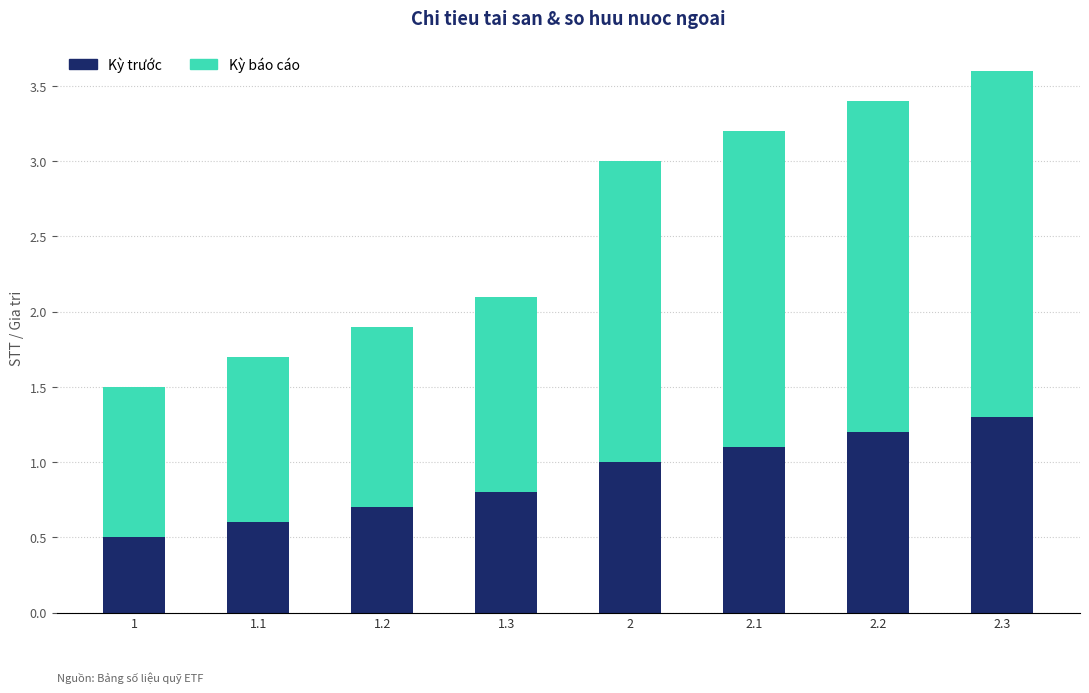

True or false: Kỳ trước has a value of 1.9 at 2.2.

False